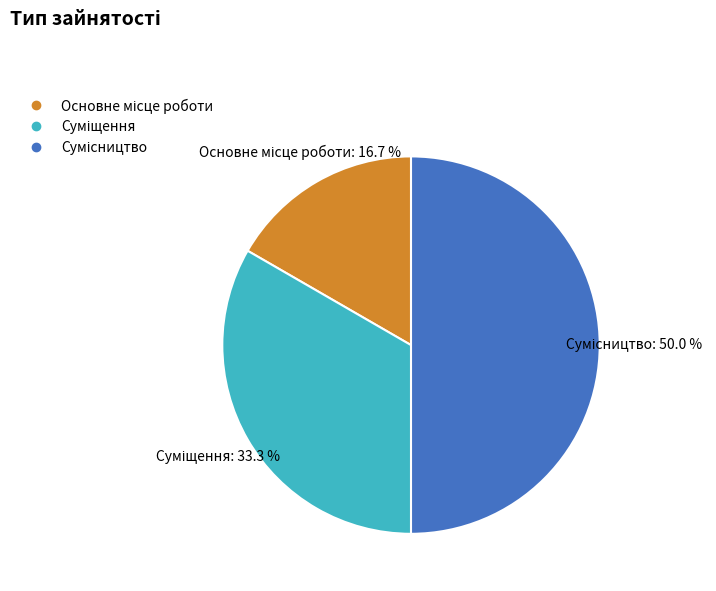

How many slices are in this pie chart?

3